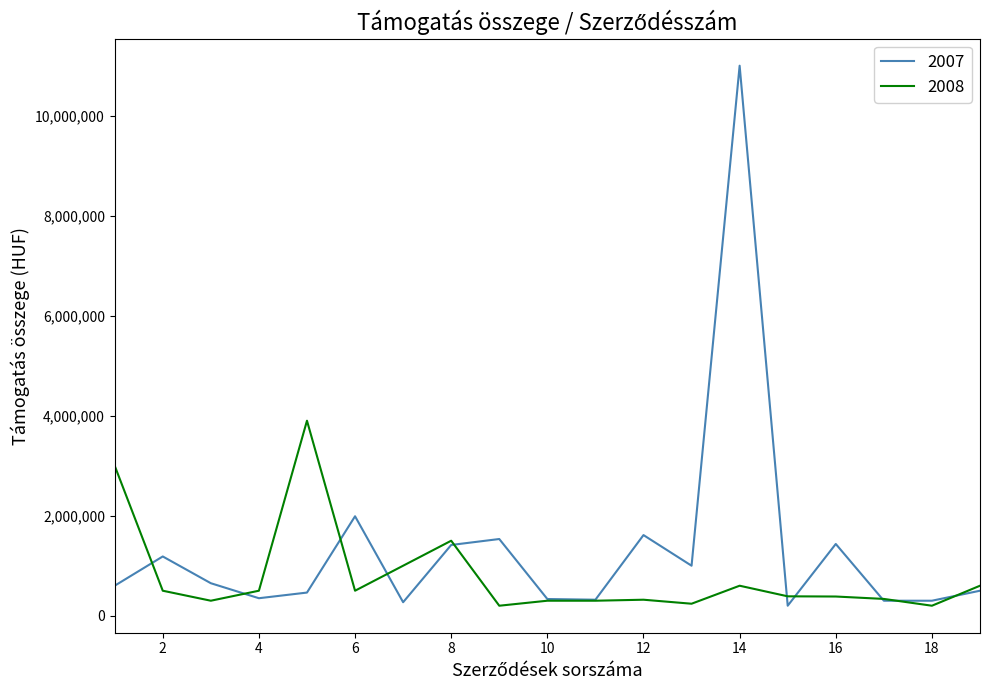

Which series has the largest range (max minus min)?

2007